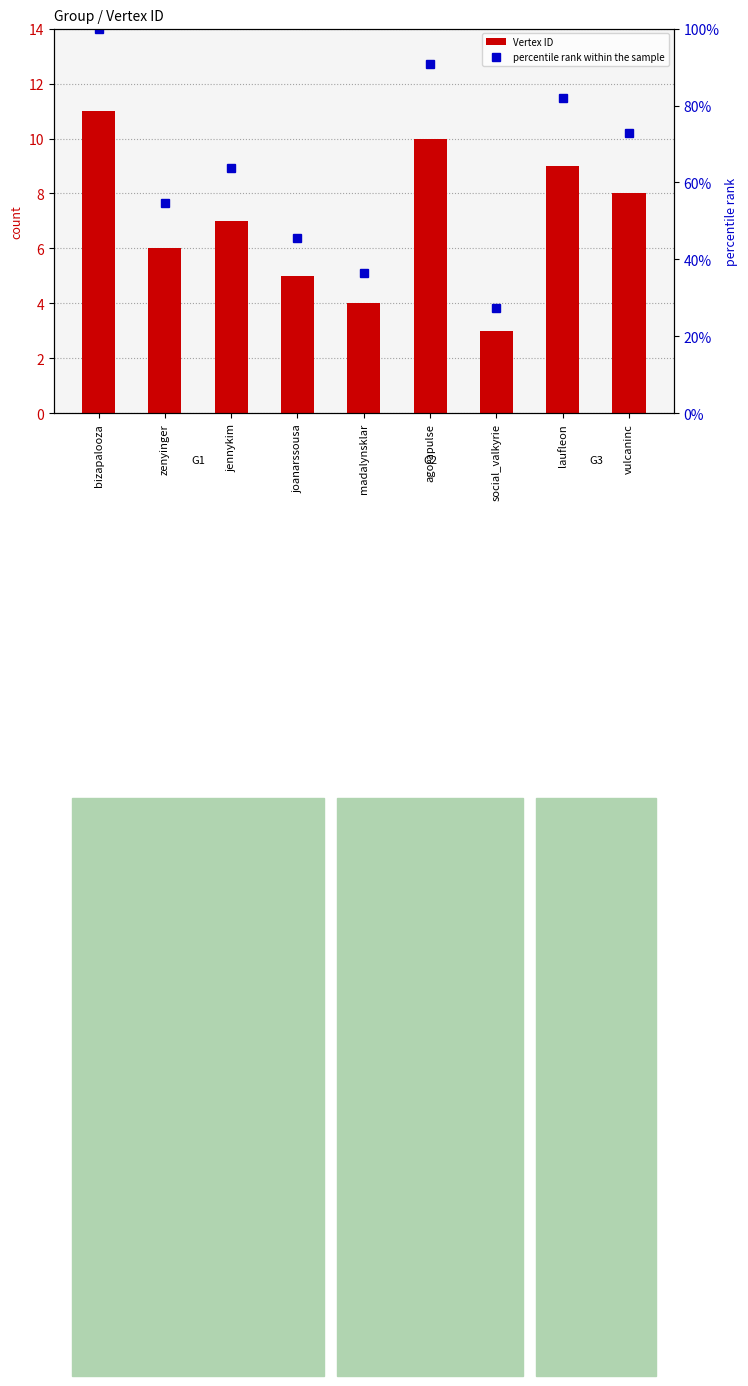

What is the average value of the percentile rank within the sample series?

63.6